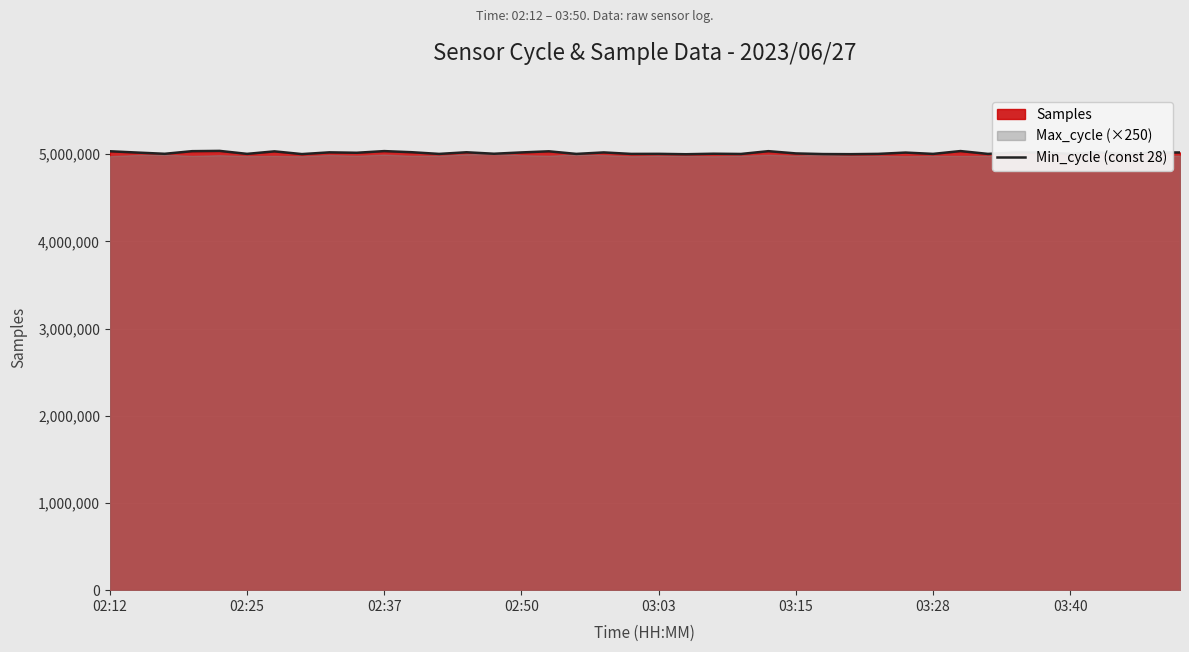

The value of Min_cycle (const 28) at 03:03 is 2294261. True or false?

False